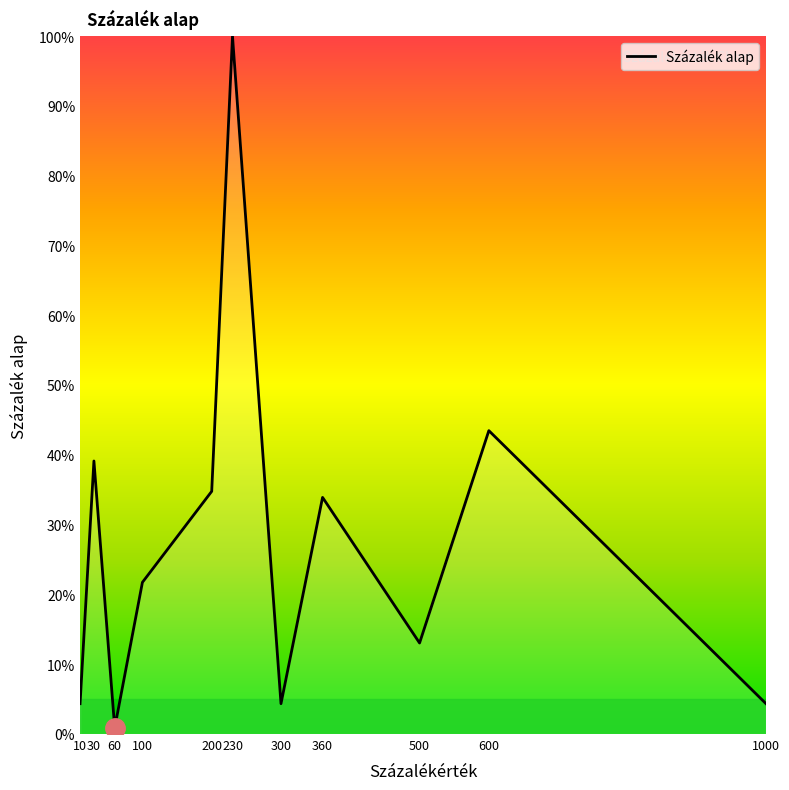

Is it true that the value at 30 is 39.1?

True